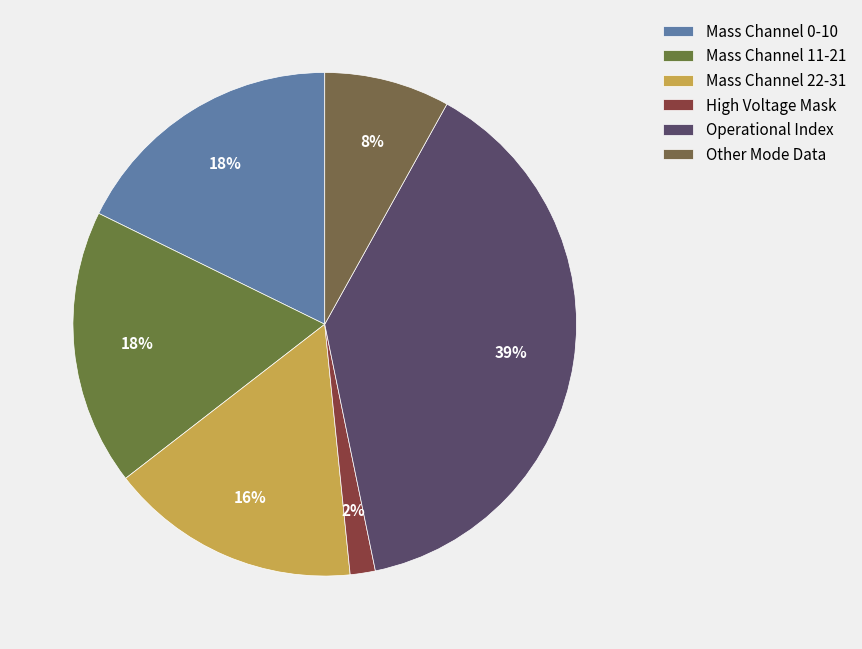

What percentage is the High Voltage Mask slice, to the nearest percent?

2%